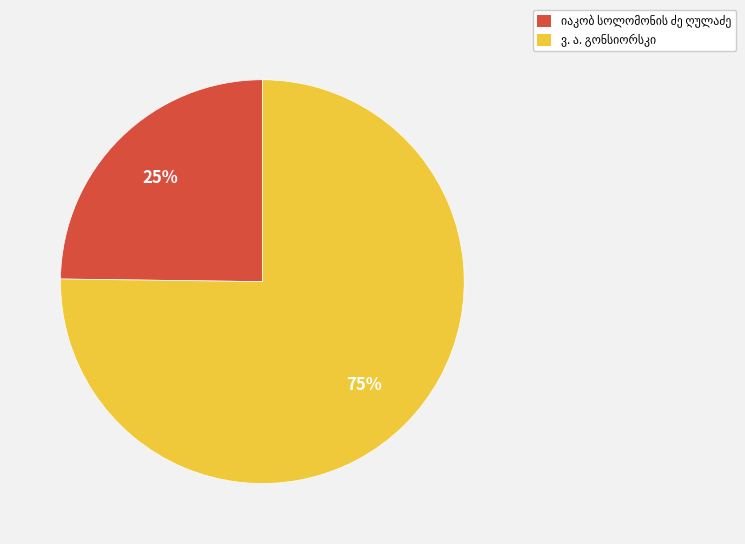

Is there a majority slice in this chart?

Yes